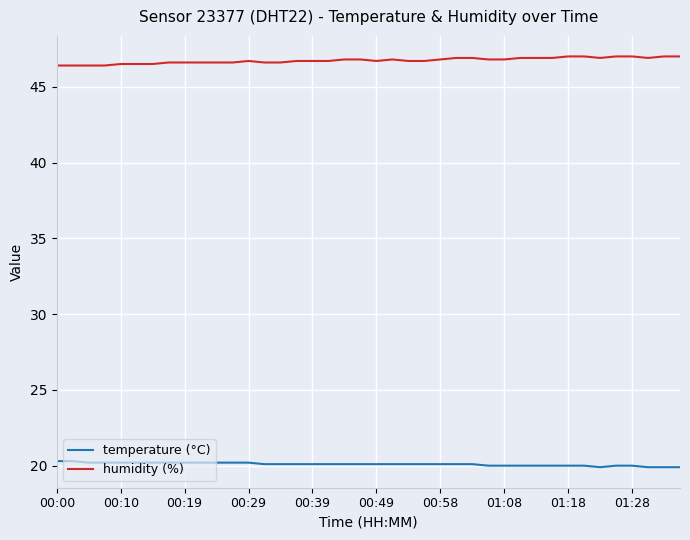

True or false: humidity (%) has more than 0 points higher than both neighbors.

True